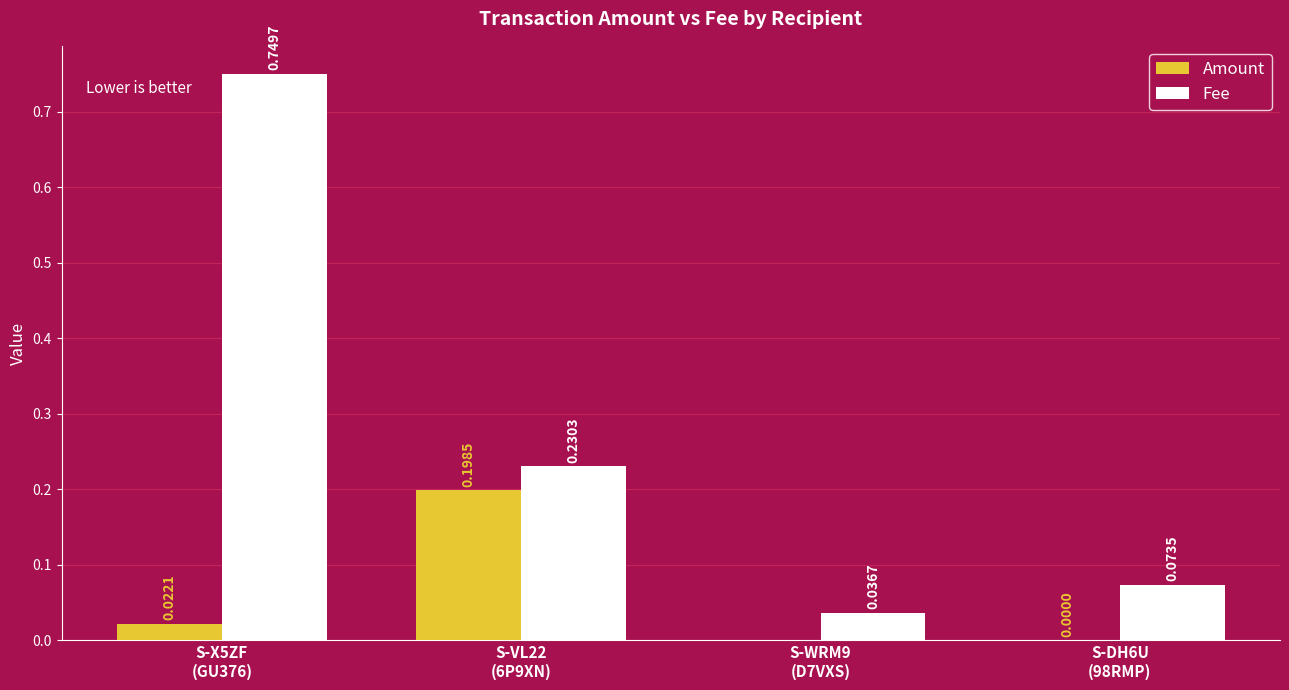

Which series has the largest total across all categories?

Fee